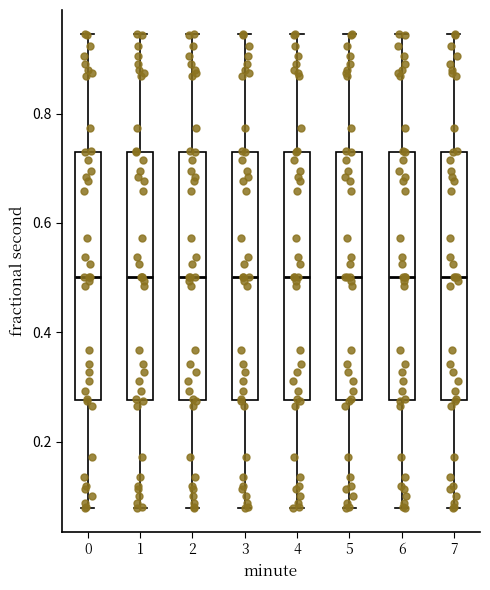

Reading left to right, transcribe this box plot: for each box, give where its median line is, the range the box spans, and where its two whiskers end, as read against the y-axis. The values are not printed on the chart, so give them approximately, as read against the axis.

0: median 0.50, box 0.28 to 0.74, whiskers 0.08 to 0.94
1: median 0.50, box 0.28 to 0.74, whiskers 0.08 to 0.94
2: median 0.50, box 0.28 to 0.74, whiskers 0.08 to 0.94
3: median 0.50, box 0.28 to 0.74, whiskers 0.08 to 0.94
4: median 0.50, box 0.28 to 0.74, whiskers 0.08 to 0.94
5: median 0.50, box 0.28 to 0.74, whiskers 0.08 to 0.94
6: median 0.50, box 0.28 to 0.74, whiskers 0.08 to 0.94
7: median 0.50, box 0.28 to 0.74, whiskers 0.08 to 0.94